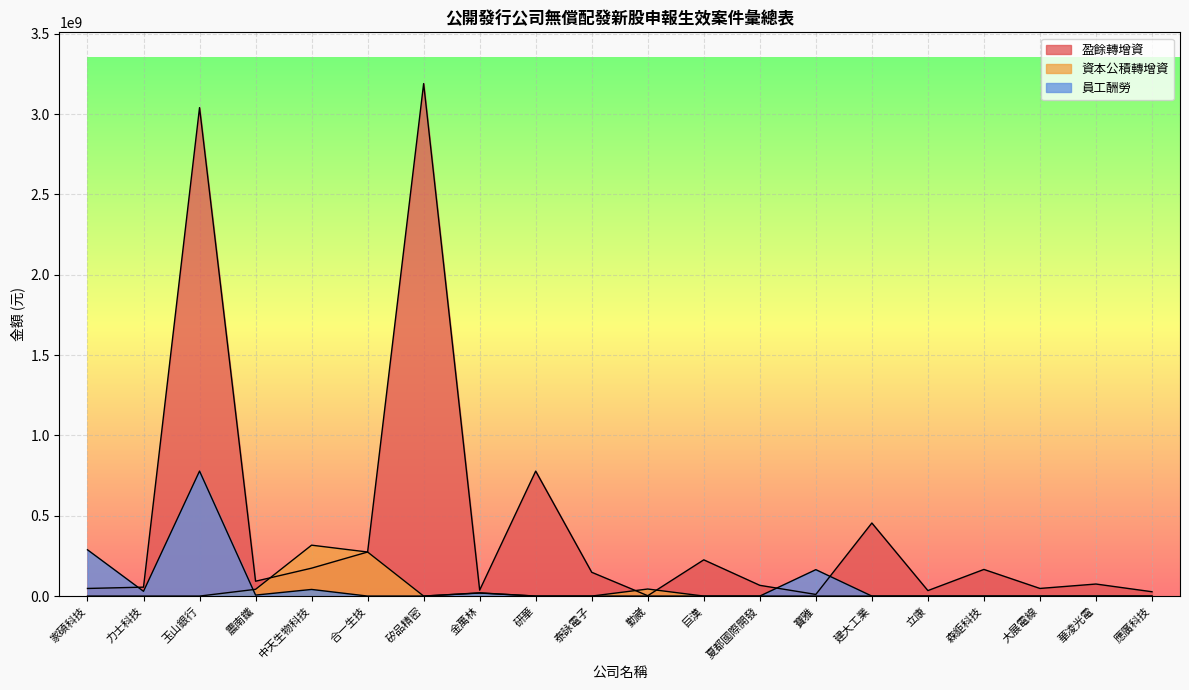

Reading left to right, list all the values displayed in this chart.

盈餘轉增資: 家碩科技=47376000	力士科技=55568000	玉山銀行=3040330340	震南鐵=92400000	中天生物科技=173773030	合一生技=274240990	矽品精密=3190000000	金萬林=37000000	研華=777976970	泰詠電子=148107210	勤崴=2313510	巨漢=225547200	夏都國際開發=66913770	寶雅=10218200	建大工業=454800000	立康=34128380	森鉅科技=165840080	大展電線=47523000	華凌光電=75000000	應廣科技=26975740
資本公積轉增資: 家碩科技=0	力士科技=0	玉山銀行=0	震南鐵=42000000	中天生物科技=316880230	合一生技=274240990	矽品精密=0	金萬林=20000000	研華=0	泰詠電子=0	勤崴=43956690	巨漢=0	夏都國際開發=0	寶雅=0	建大工業=0	立康=0	森鉅科技=0	大展電線=0	華凌光電=0	應廣科技=0
員工酬勞: 家碩科技=288121970	力士科技=29719853	玉山銀行=777999994	震南鐵=6164320	中天生物科技=41300000	合一生技=0	矽品精密=0	金萬林=18893351	研華=0	泰詠電子=0	勤崴=0	巨漢=0	夏都國際開發=0	寶雅=164499607	建大工業=0	立康=0	森鉅科技=0	大展電線=0	華凌光電=0	應廣科技=0